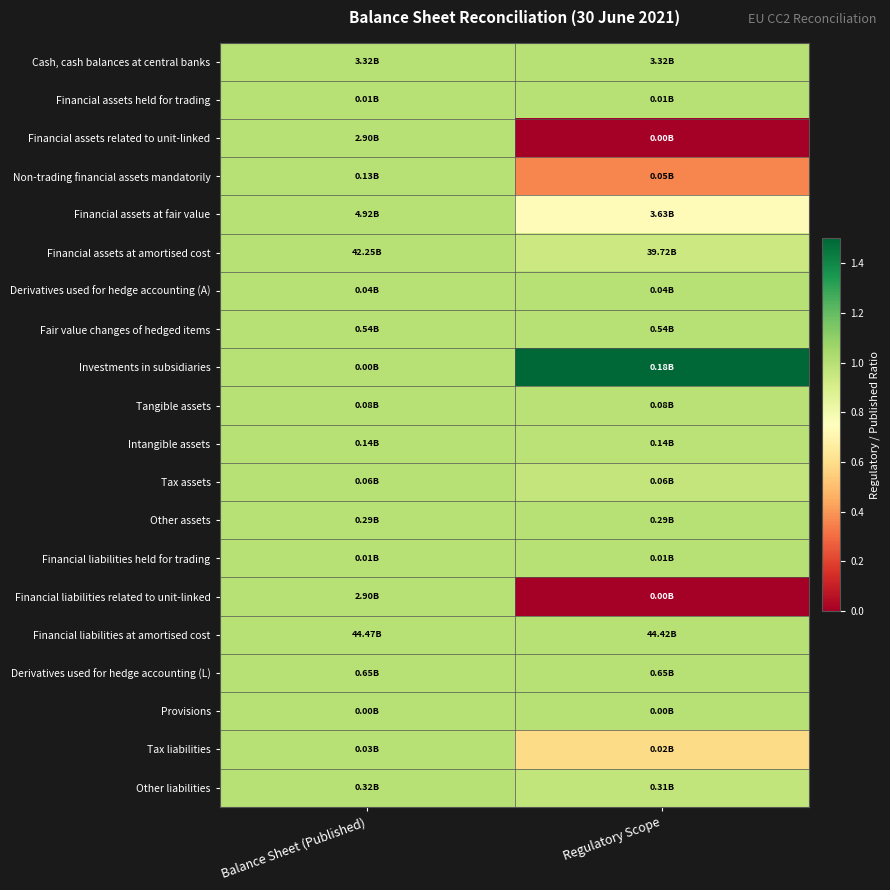

How many categories are shown in the chart?

2